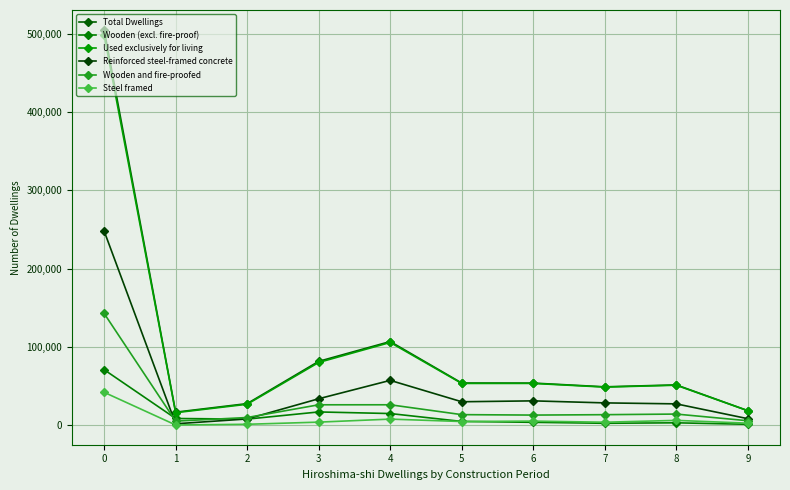

Where is the first local maximum for Wooden (excl. fire-proof)?

3